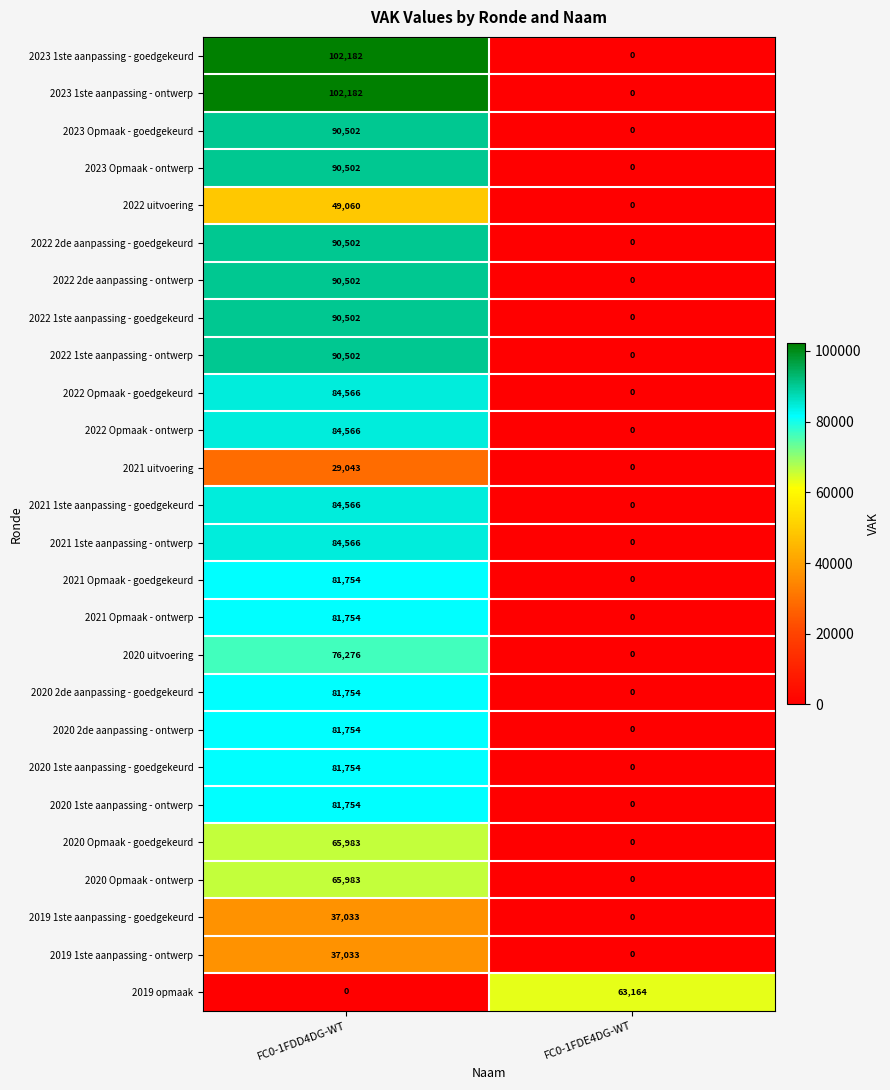

Rank the categories by 2019 1ste aanpassing - goedgekeurd value from highest to lowest.

FC0-1FDD4DG-WT, FC0-1FDE4DG-WT